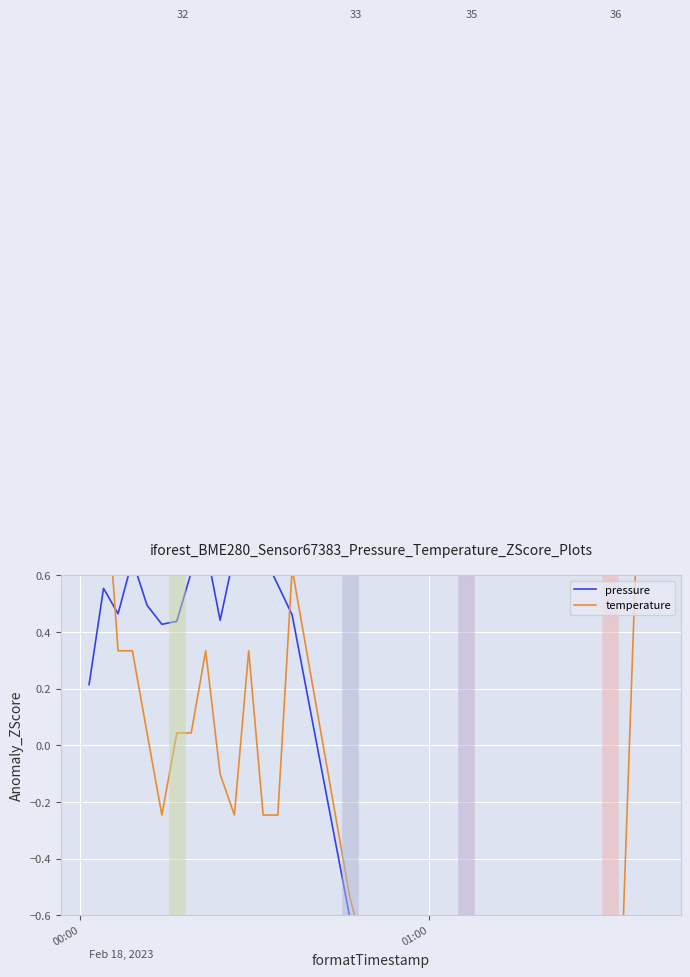

The value of pressure at 7 is 0.4. True or false?

False